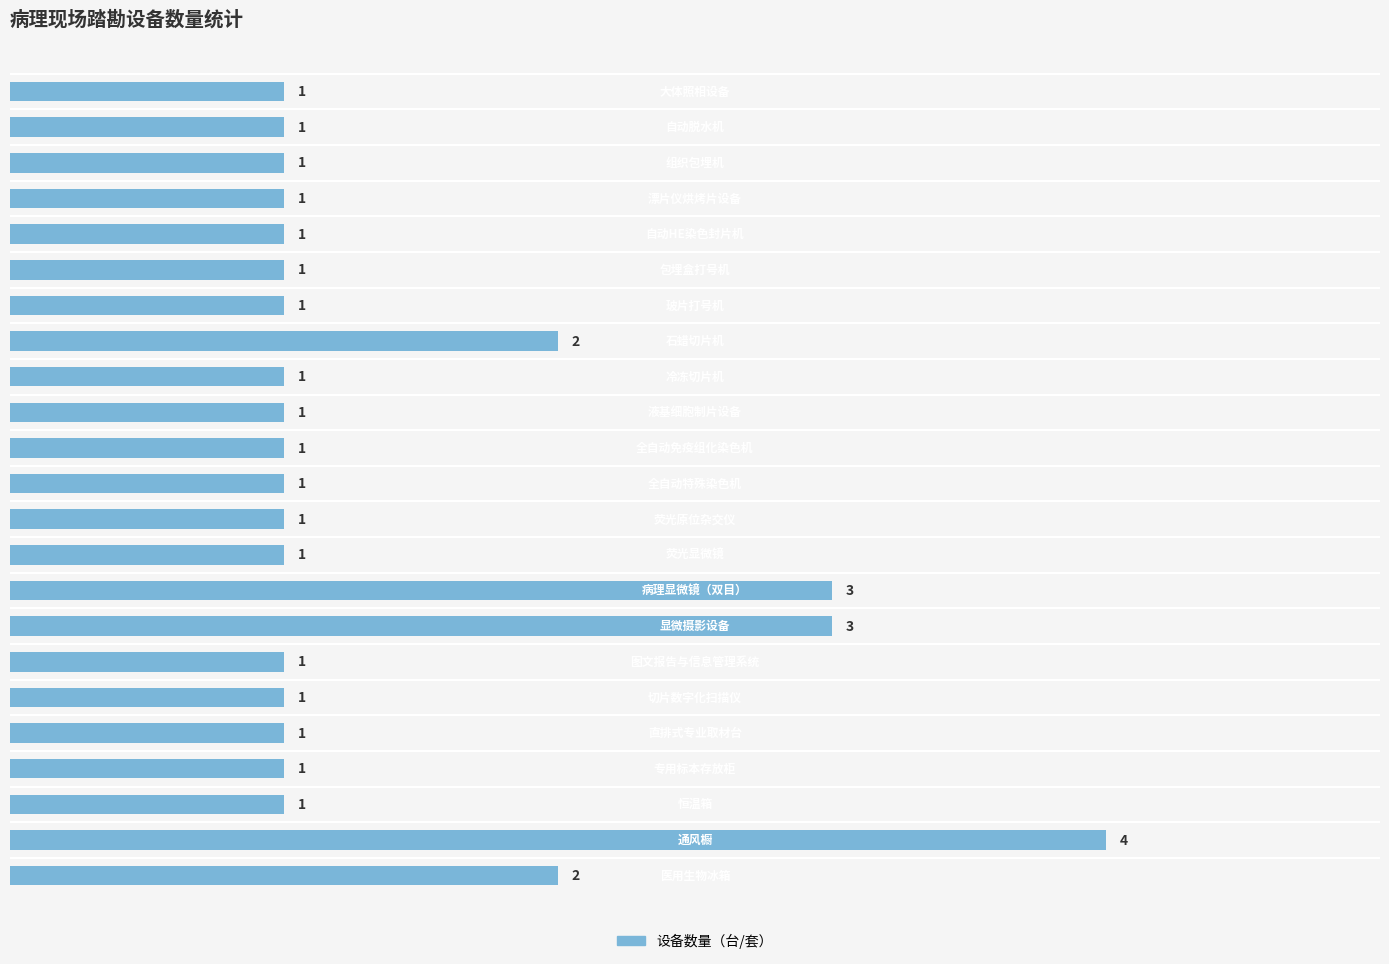

Count the number of values greater than 1.

5